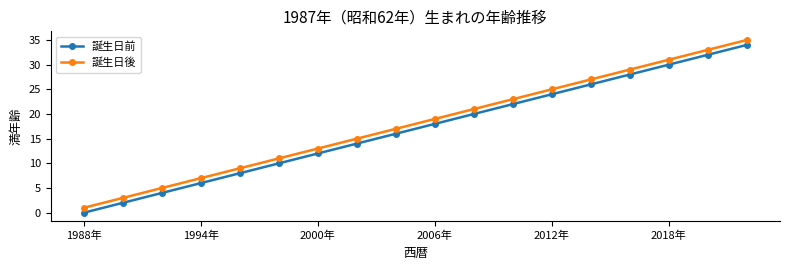

True or false: 誕生日前 and 誕生日後 cross at least once.

False